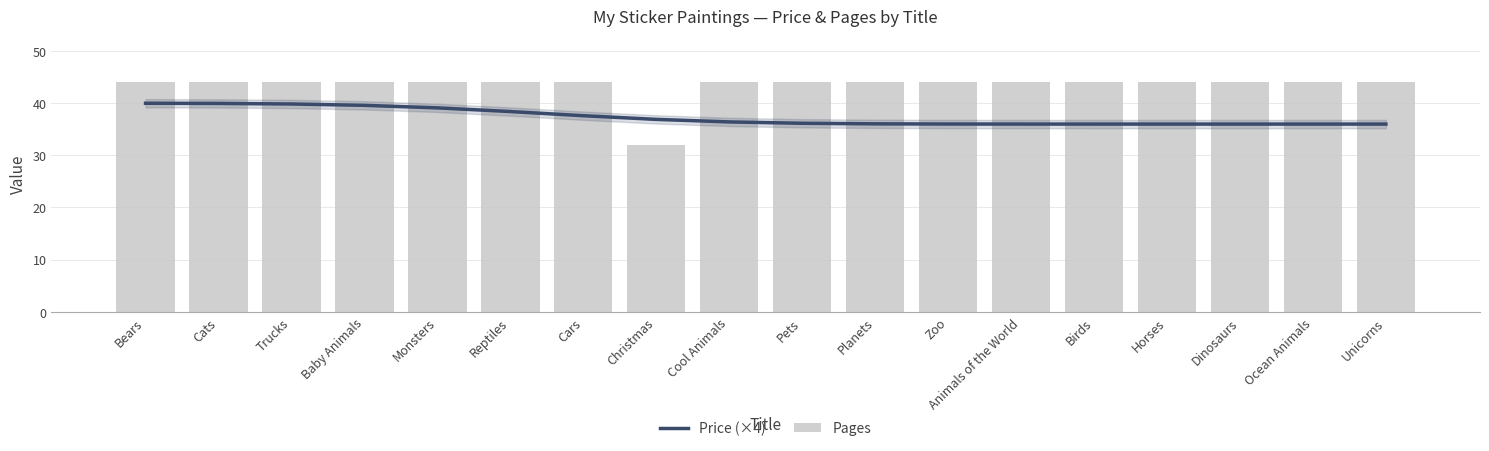

At which category does the chart reach its minimum across all series?

Christmas